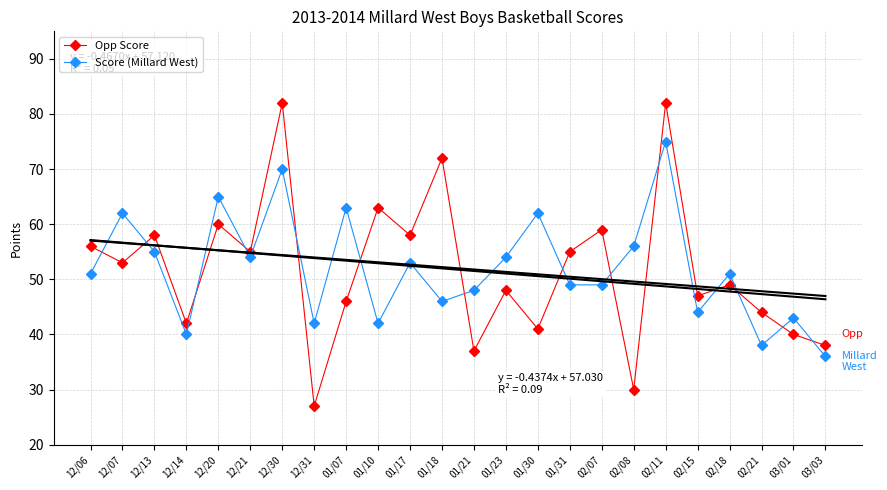

Count the number of categories in the chart.

24